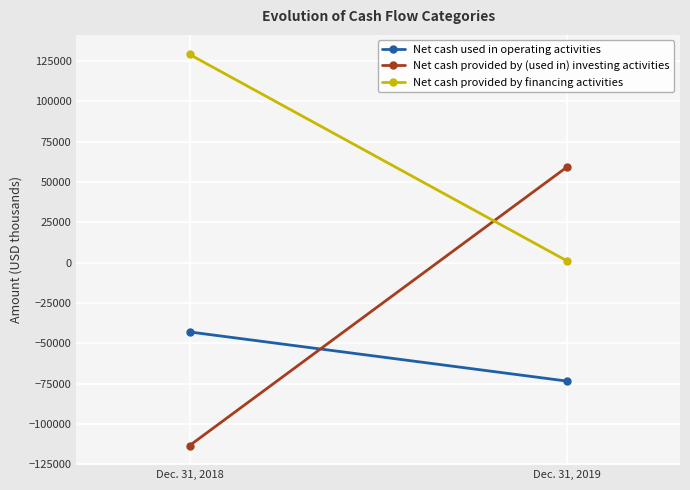

Which has a higher value, Dec. 31, 2019 or Dec. 31, 2018?

Dec. 31, 2018